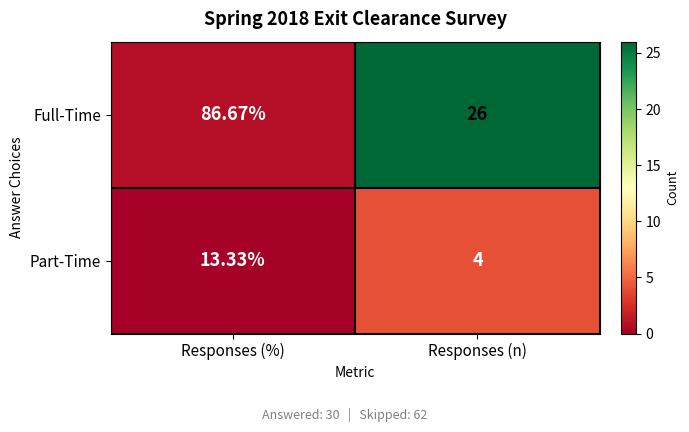

At which category is the sum across all series the highest?

Responses (%)